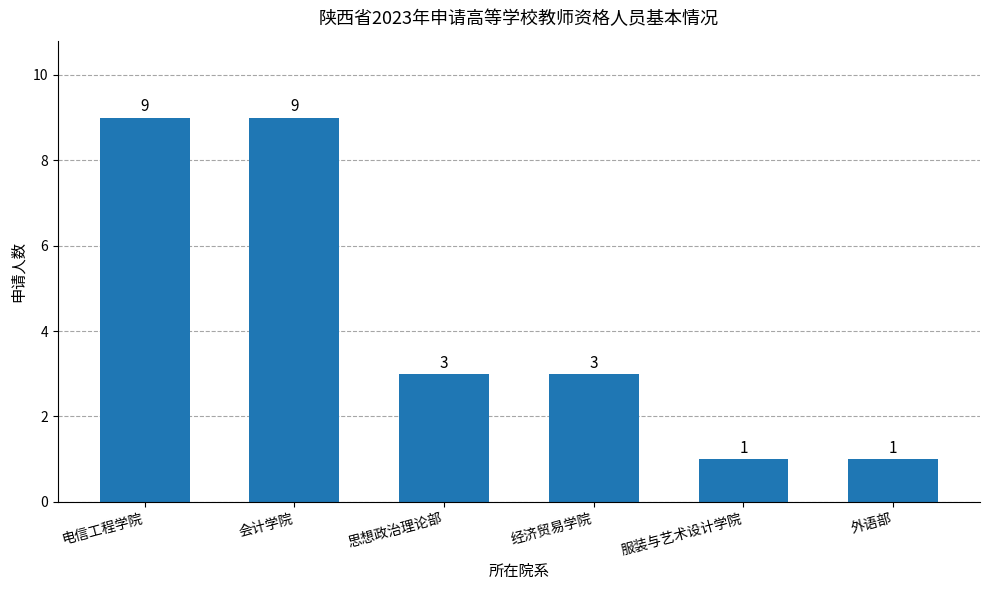

Does the chart contain stacked bars?

No